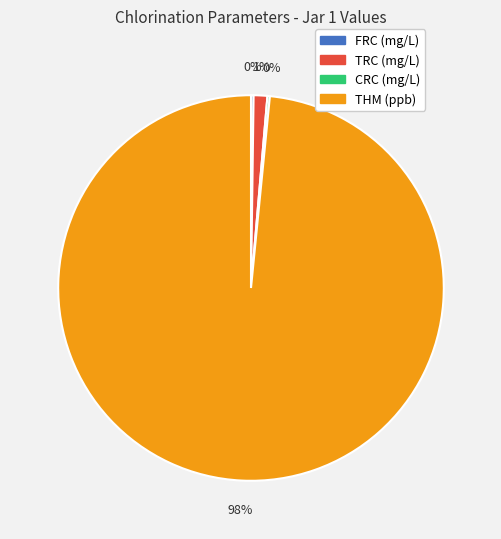

Which category has the biggest portion of the pie?

THM (ppb)